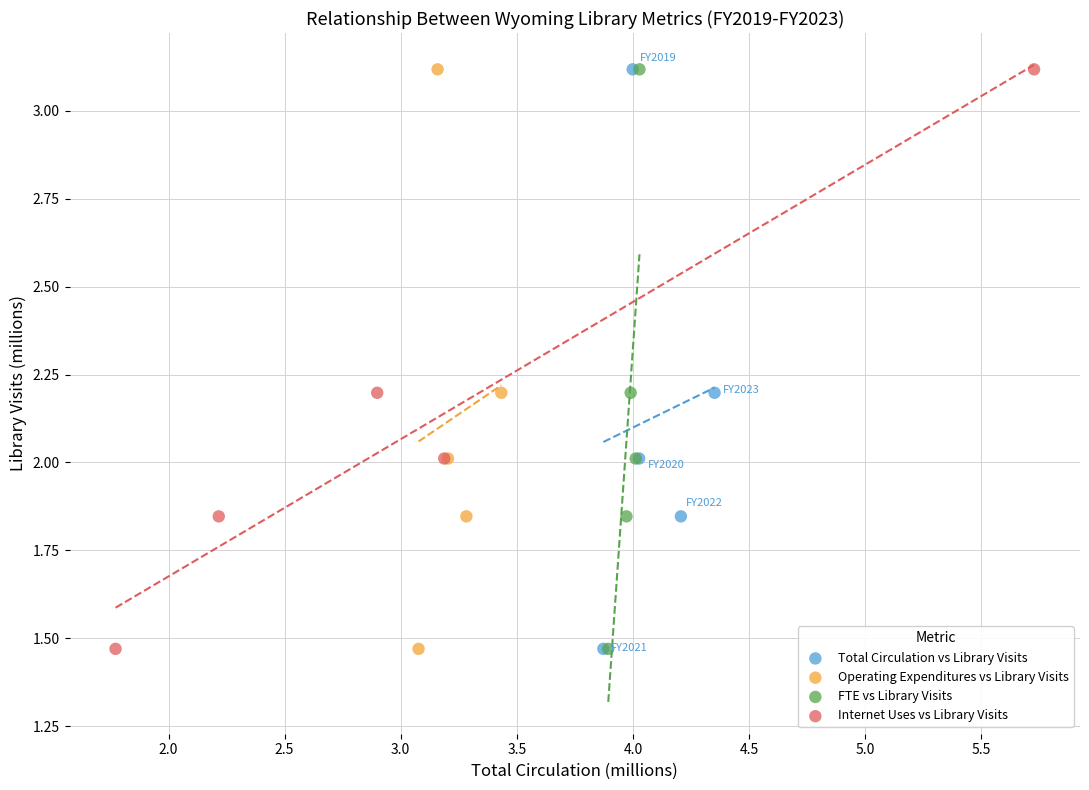

What are all the series names shown in the legend?

Total Circulation vs Library Visits, Operating Expenditures vs Library Visits, FTE vs Library Visits, Internet Uses vs Library Visits